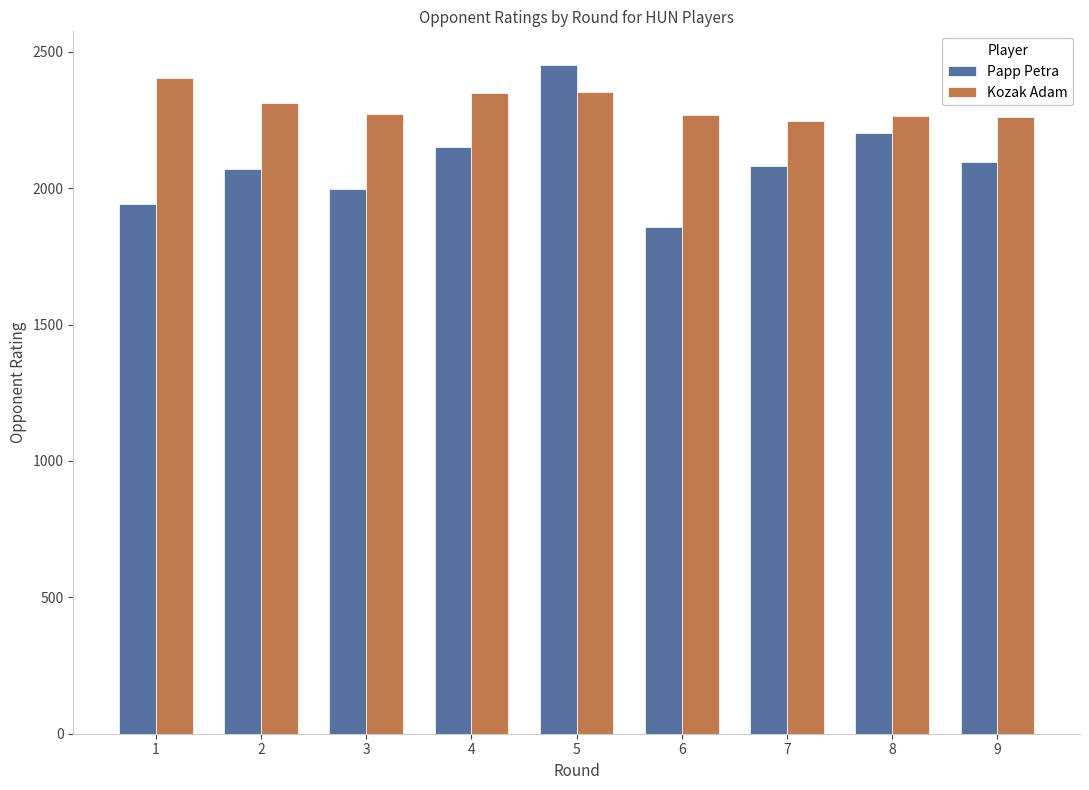

What is the sum of the Papp Petra values at 2 and 8?

4271